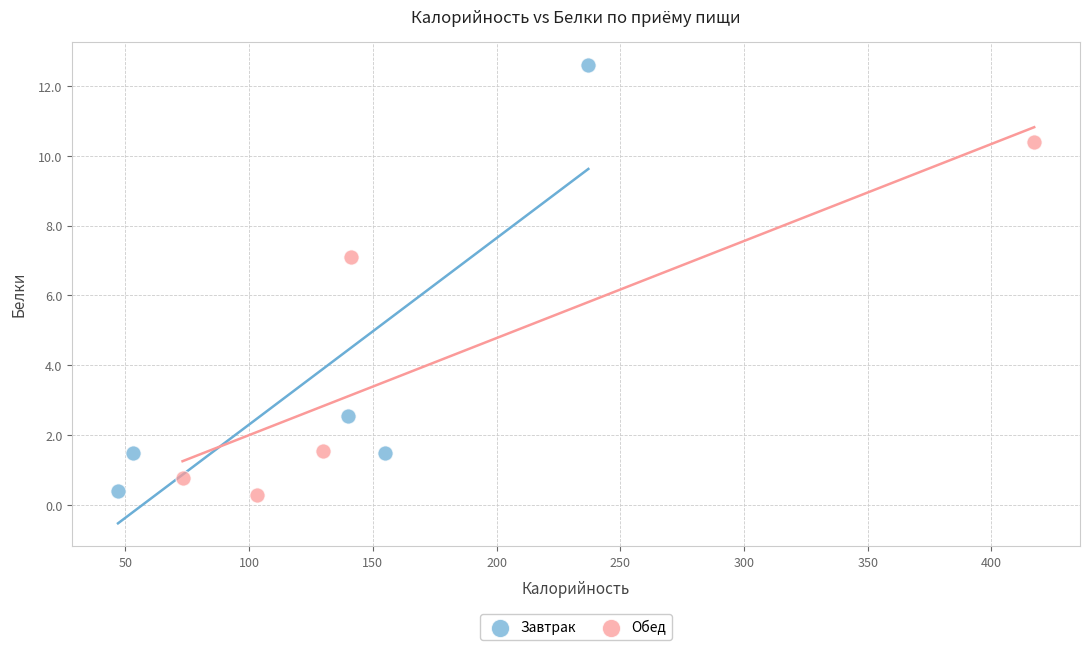

Which series has the widest spread of Y values?

Завтрак